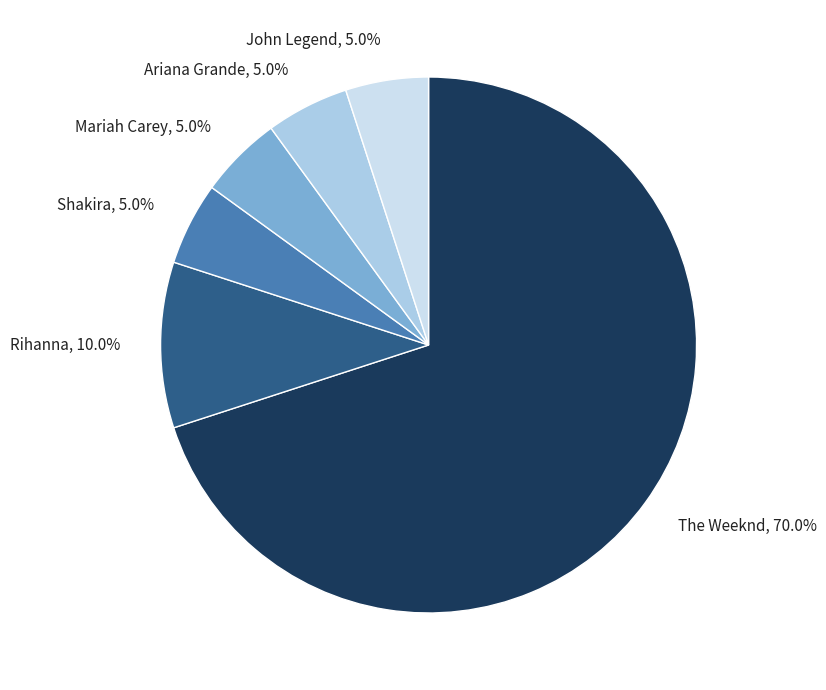

Which slice is the largest?

The Weeknd